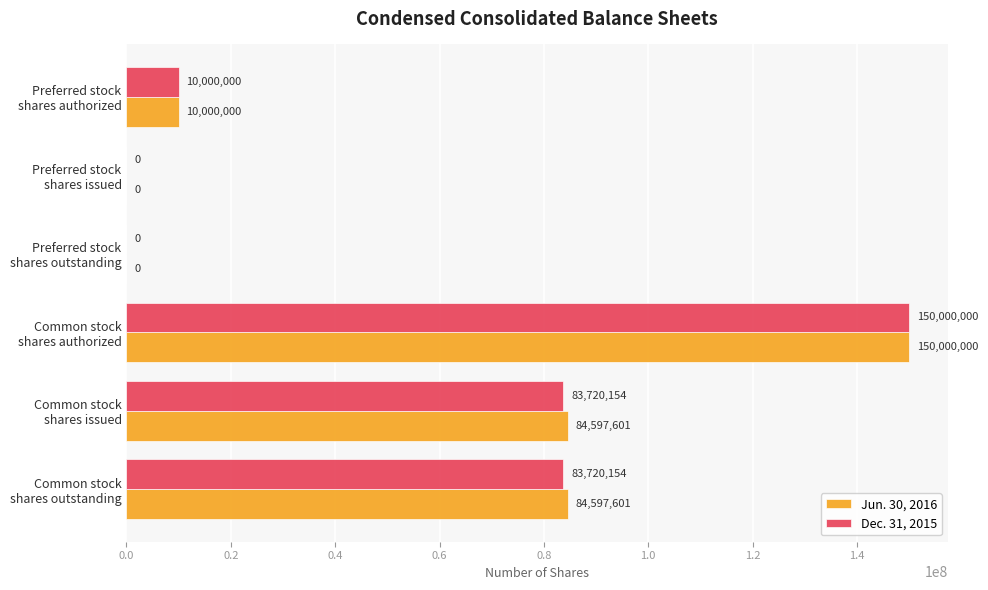

What is the sum of all Dec. 31, 2015 values?

327440308